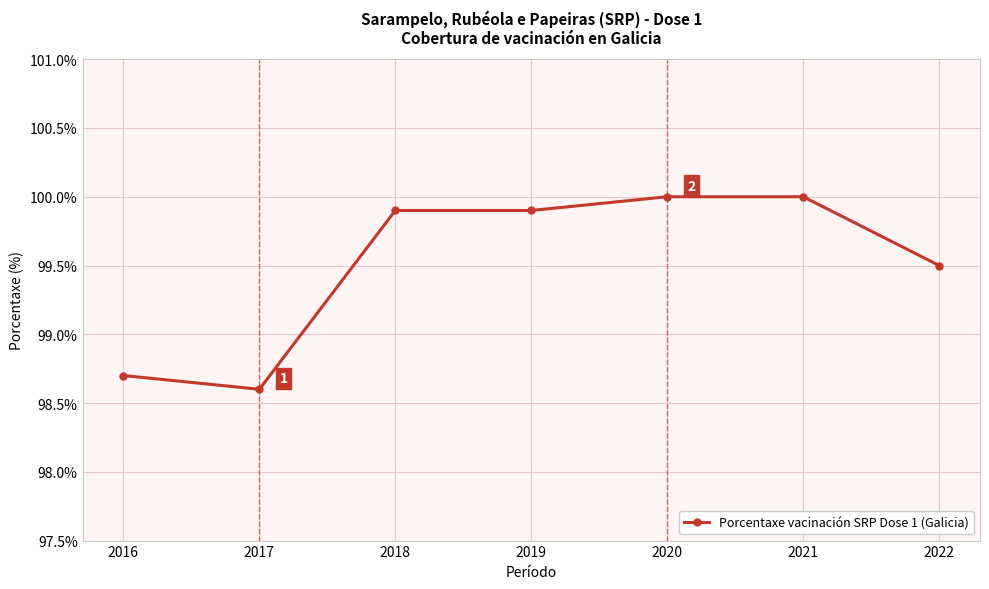

Is it true that the value at 2017 is 98.6?

True